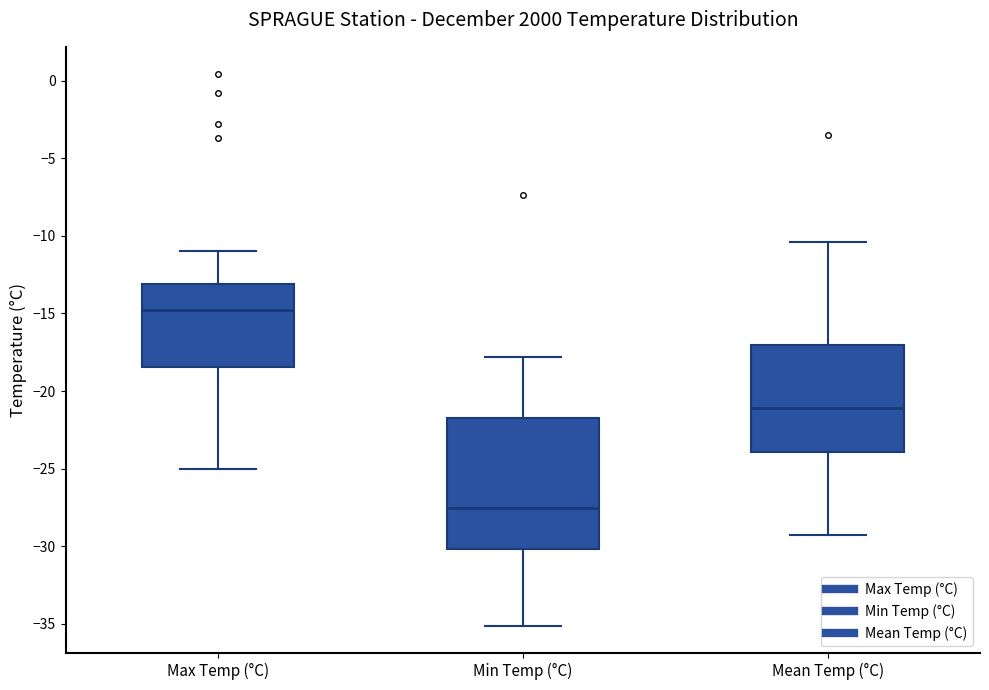

Comparing the boxes themselves (not the whiskers), which one is the tallest?

Min Temp (°C)